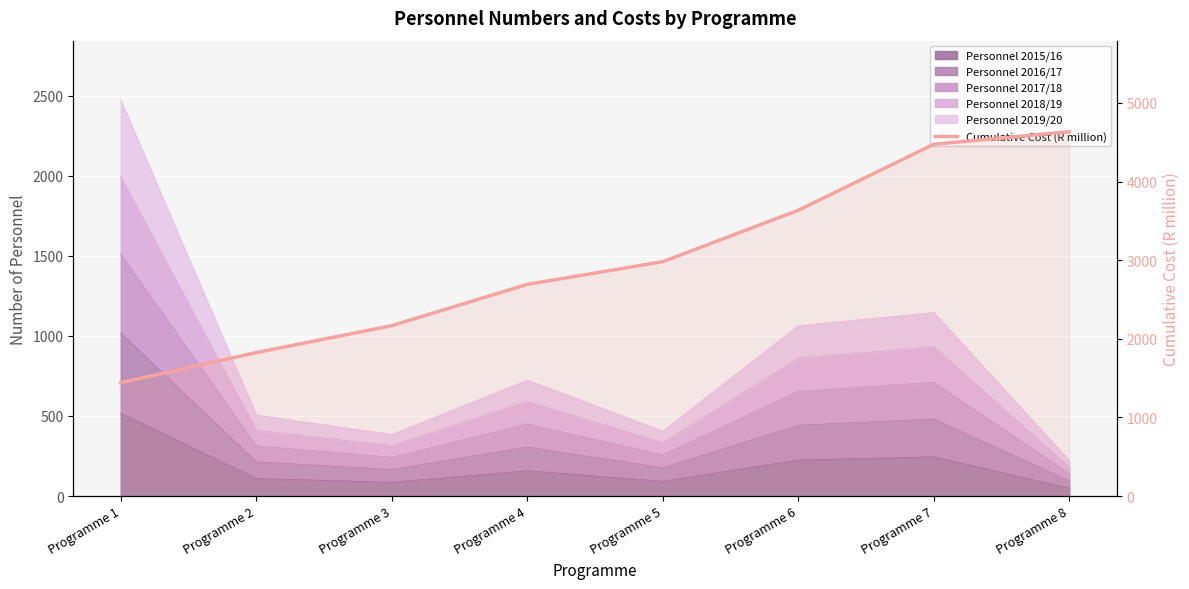

What is the sum of the values at Programme 1 and Programme 3?

3610.0